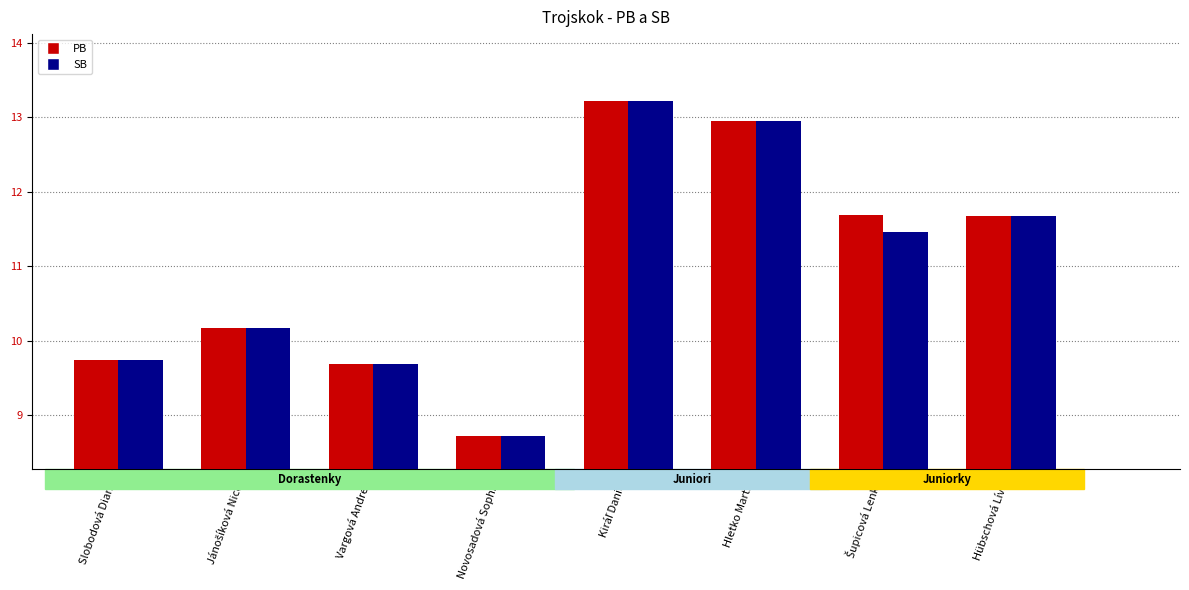

Read the PB value at Hübschová Lívia.

11.7